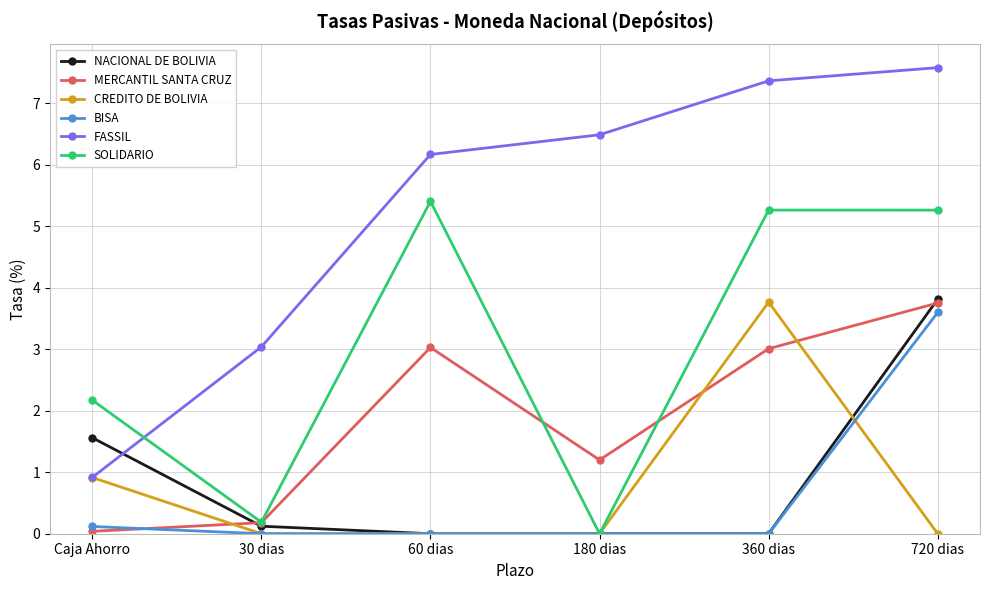

The value of CREDITO DE BOLIVIA at 720 dias is 0.0. True or false?

True